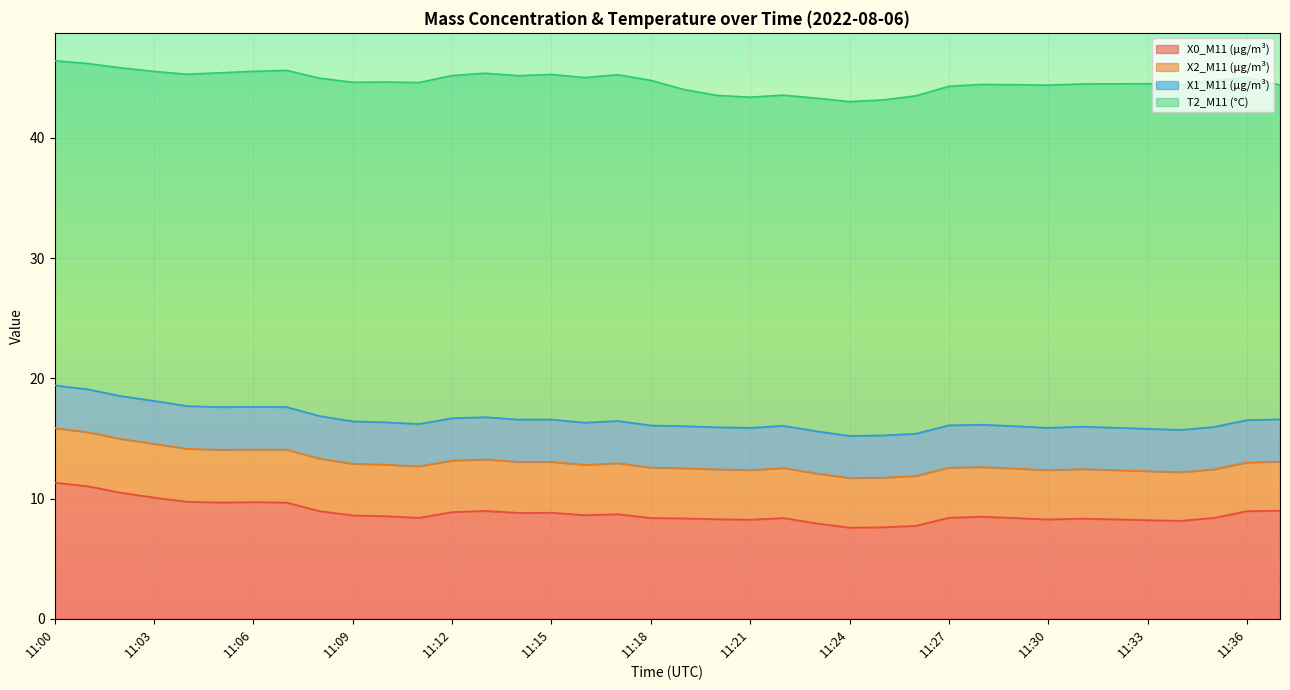

Is it true that X2_M11 (μg/m³) equals 4.2 at 11:15?

True